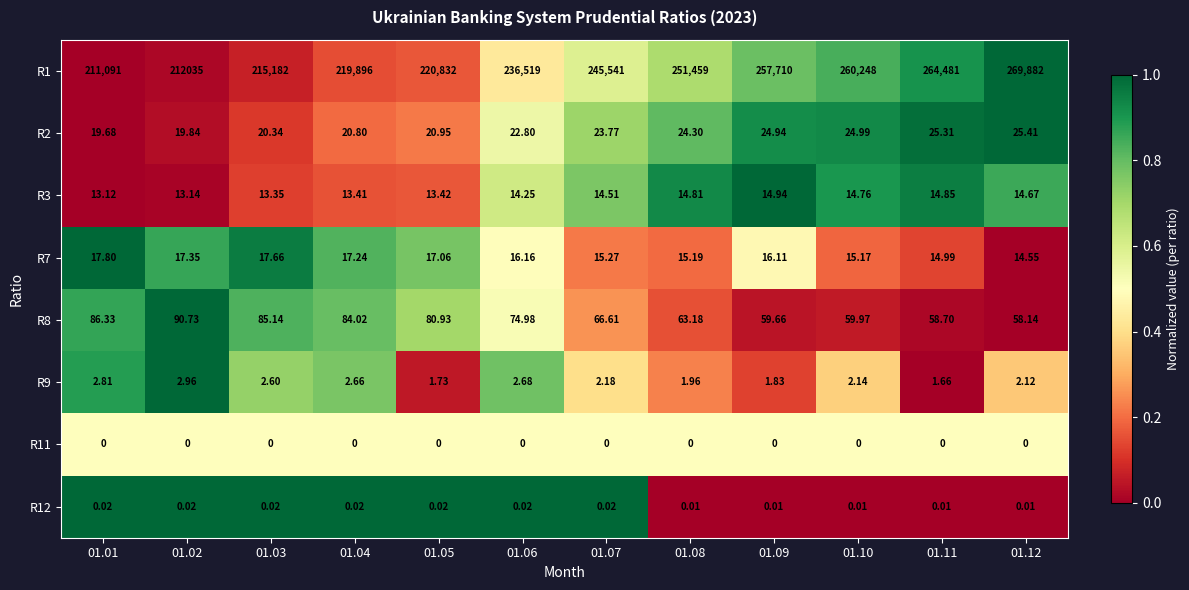

How many data points does each series have?

12